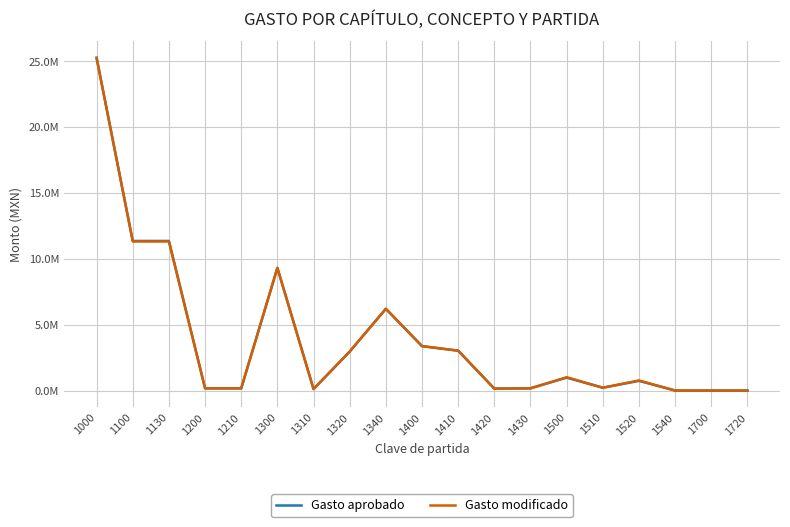

True or false: Gasto aprobado and Gasto modificado intersect in this chart.

False